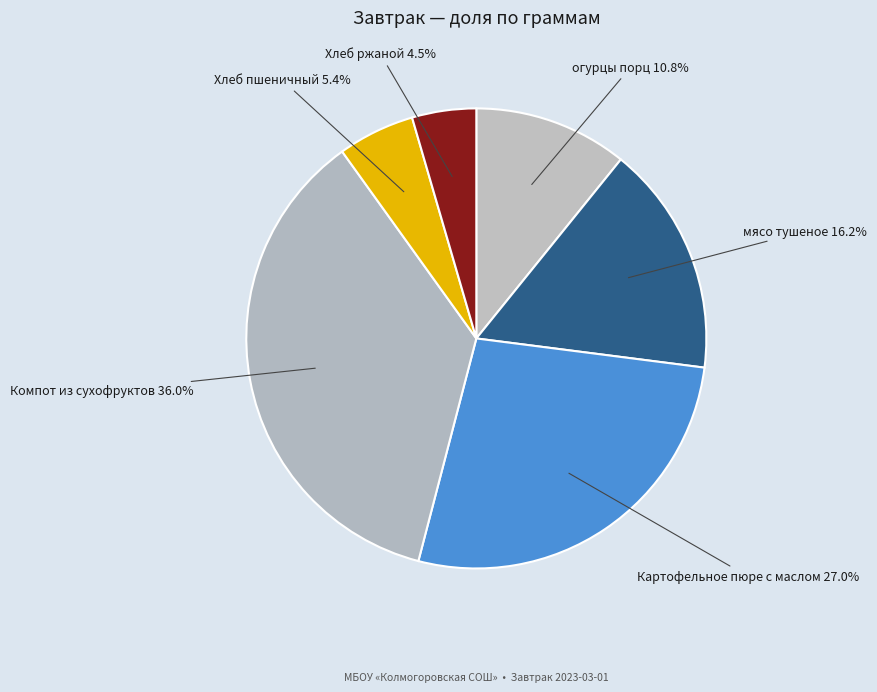

To the nearest percent, what is the average slice percentage?

17%